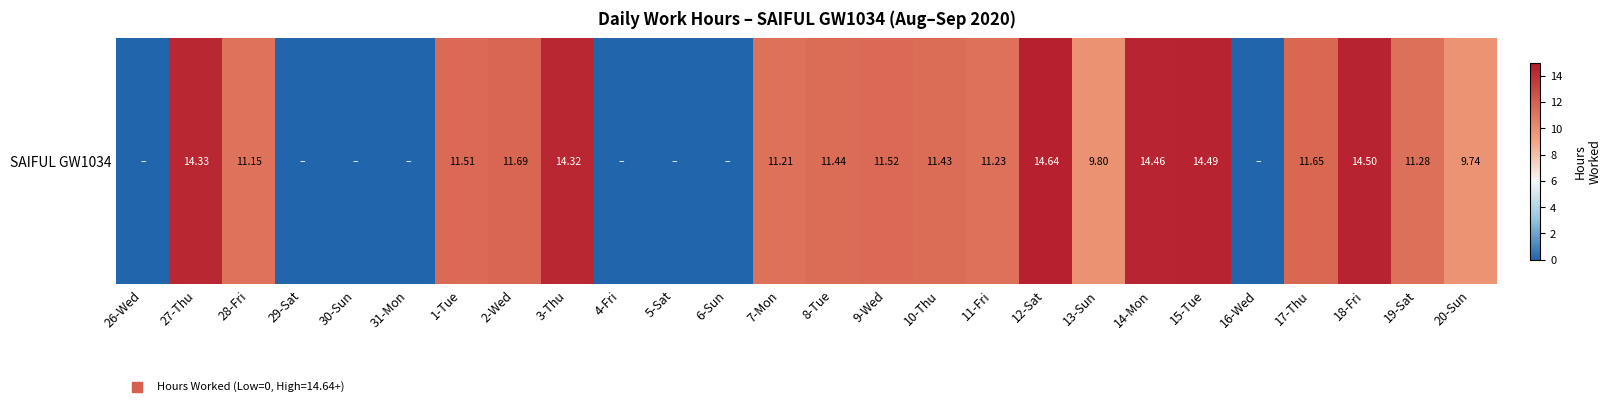

Is it true that the value at 26-Wed is 5.3?

False